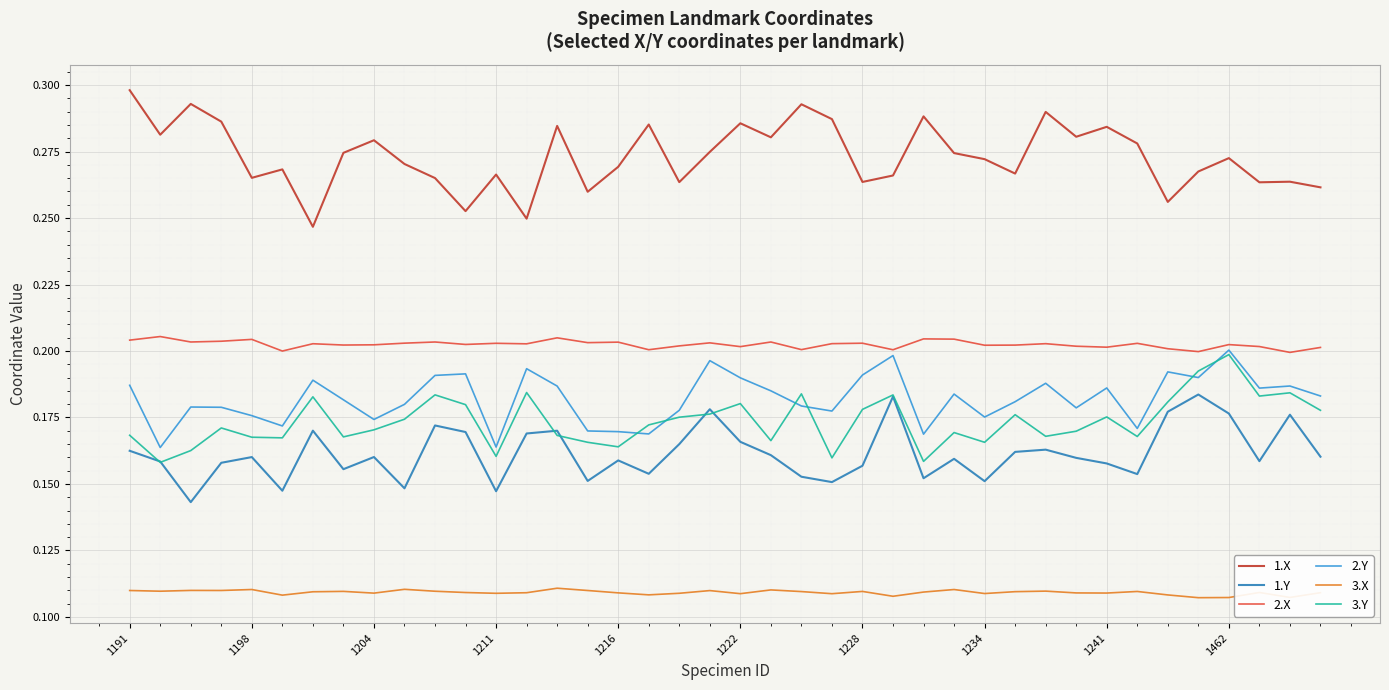

Which series has the largest total across all categories?

1.X